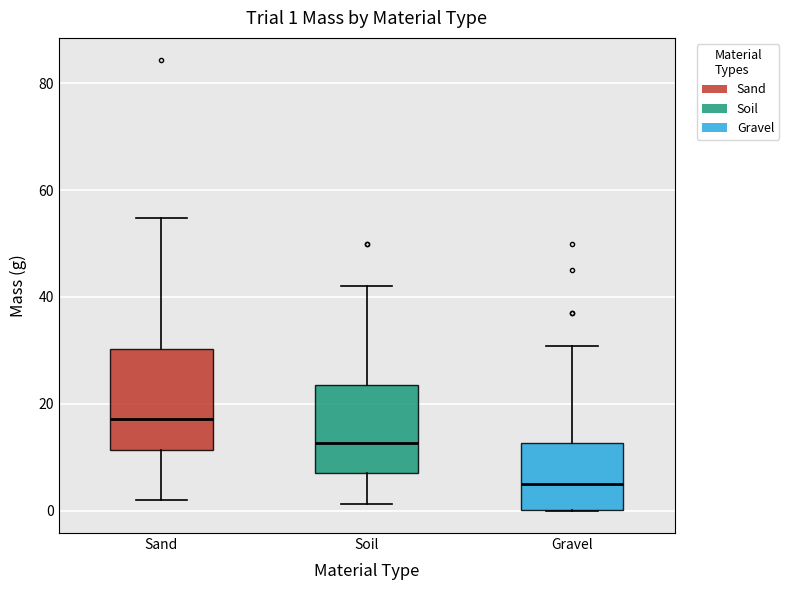

Which box has the lowest median line?

Gravel